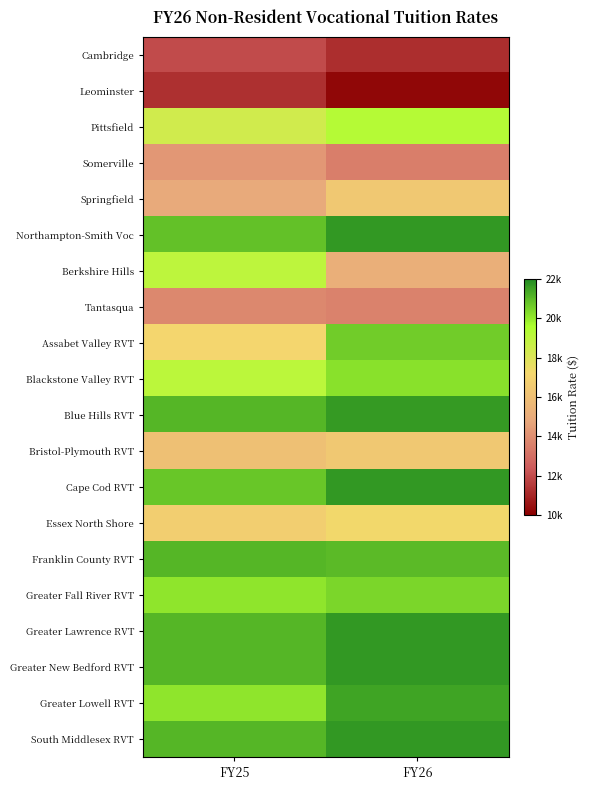

Reading right to left, transcribe all the data shown in this chart.

Cambridge: FY26=11265.5	FY25=12011.9
Leominster: FY26=10201.8	FY25=11302.5
Pittsfield: FY26=19309.4	FY25=18399.7
Somerville: FY26=13506.8	FY25=14291.7
Springfield: FY26=16464.6	FY25=14955.2
Northampton-Smith Voc: FY26=21693.0	FY25=20846.9
Berkshire Hills: FY26=15188.0	FY25=19005.4
Tantasqua: FY26=13635.6	FY25=13813.4
Assabet Valley RVT: FY26=20624.3	FY25=17157.8
Blackstone Valley RVT: FY26=20218.1	FY25=19120.1
Blue Hills RVT: FY26=21667.6	FY25=21075.0
Bristol-Plymouth RVT: FY26=16444.6	FY25=16084.2
Cape Cod RVT: FY26=21693.0	FY25=20748.7
Essex North Shore: FY26=17311.5	FY25=16776.7
Franklin County RVT: FY26=21009.9	FY25=21075.0
Greater Fall River RVT: FY26=20435.5	FY25=20115.5
Greater Lawrence RVT: FY26=21693.0	FY25=21075.0
Greater New Bedford RVT: FY26=21693.0	FY25=21075.0
Greater Lowell RVT: FY26=21456.9	FY25=20111.6
South Middlesex RVT: FY26=21693.0	FY25=21075.0